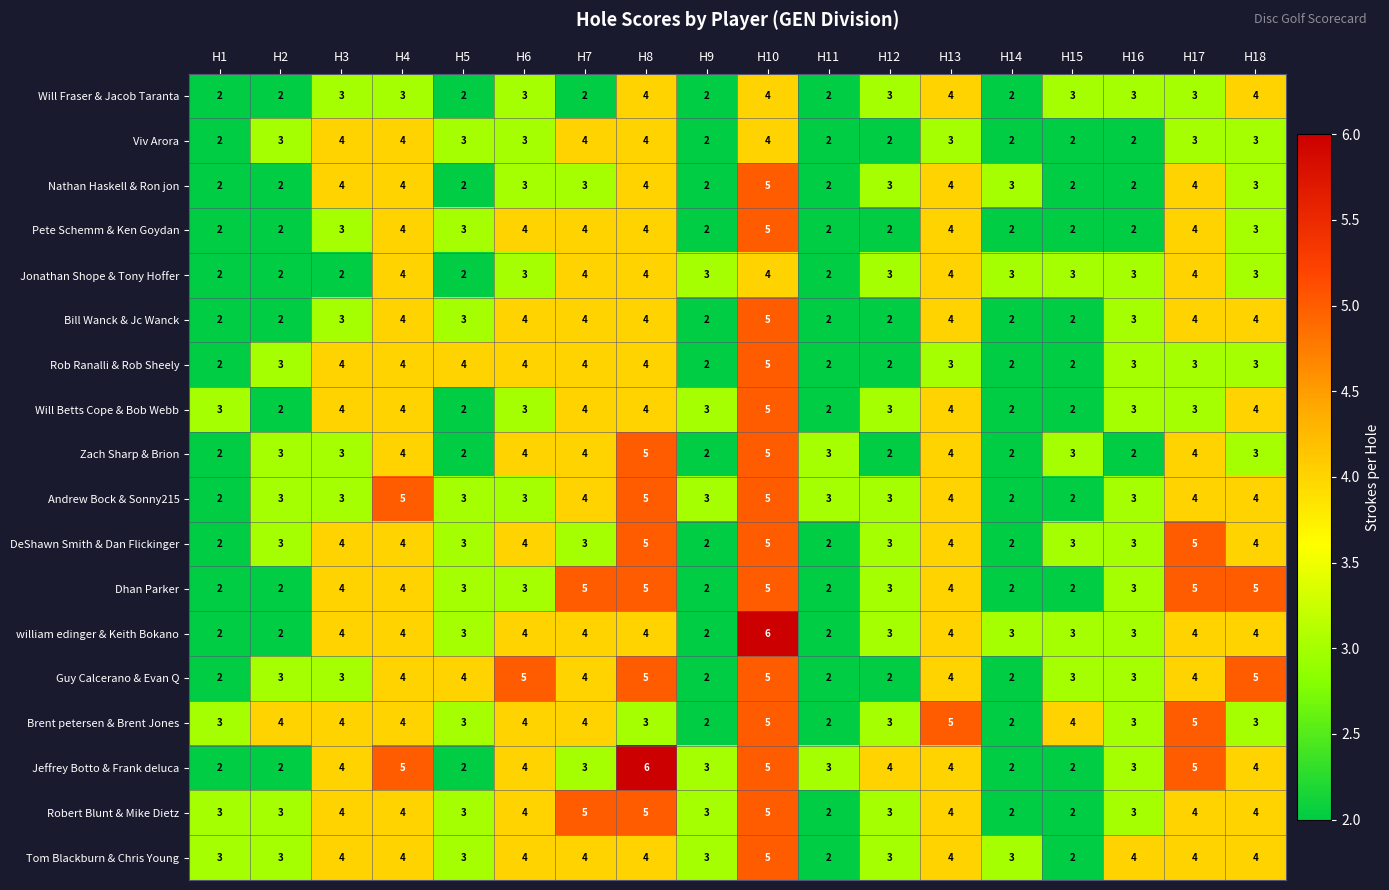

What is the spread (max minus min) of values at H15?

2